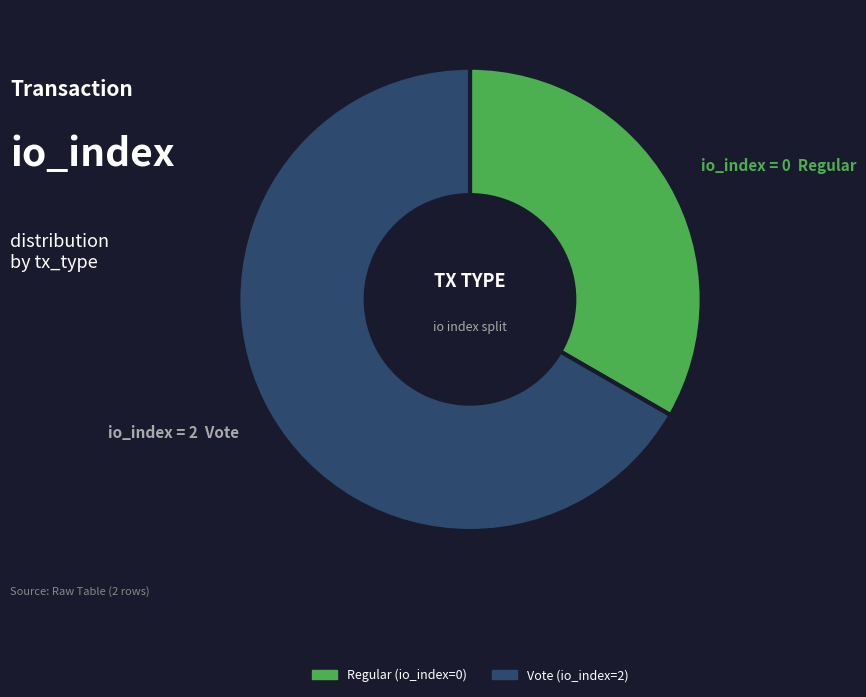

Which category has the smallest portion of the pie?

Regular (io_index=0)